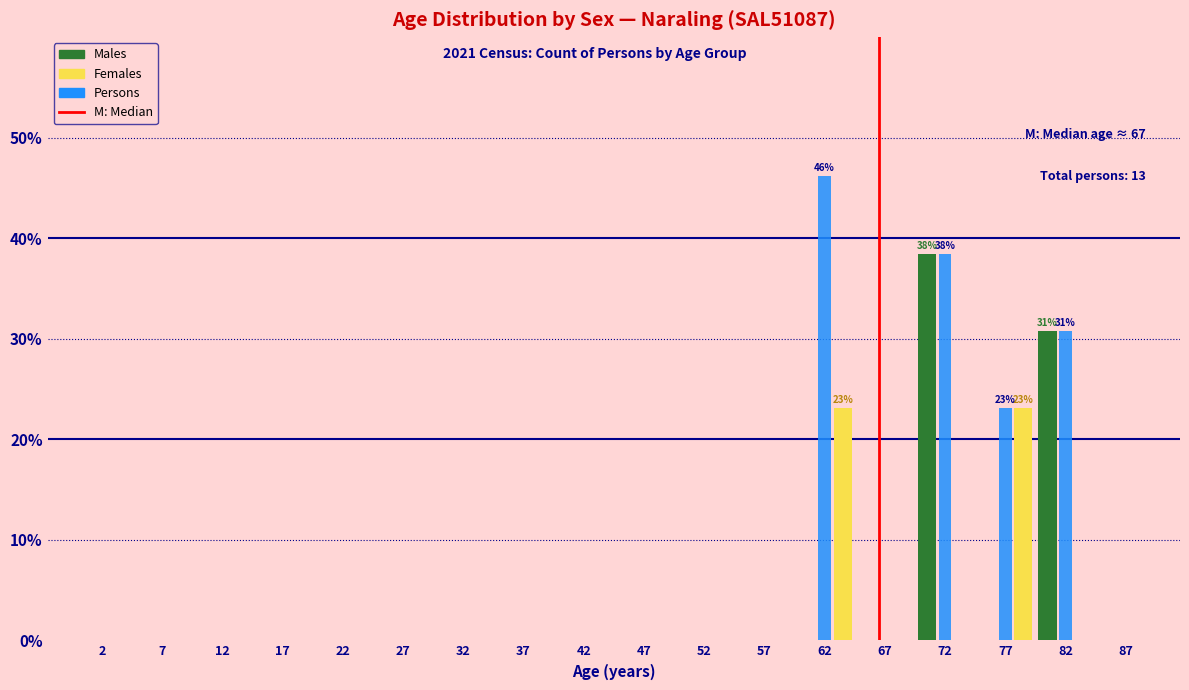

What is the highest value of the Persons series?

46.2